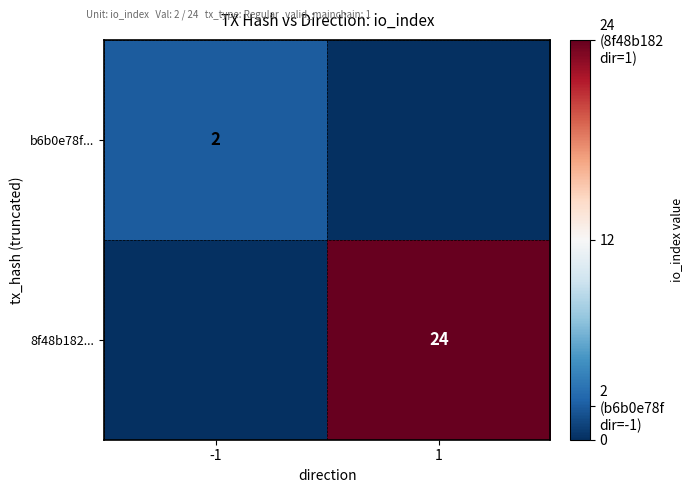

The value of 8f48b182... at 1 is 24. True or false?

True